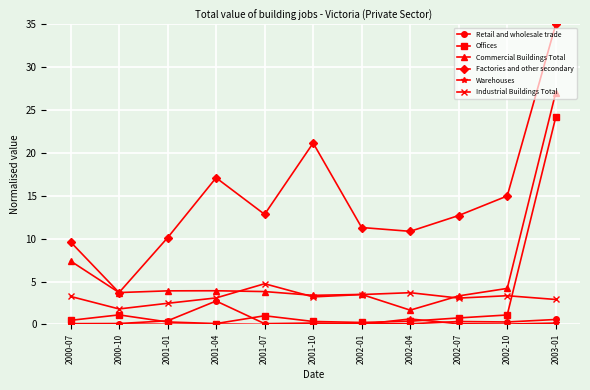

At 2003-01, list the series in order from largest to smallest.

Factories and other secondary, Commercial Buildings Total, Offices, Industrial Buildings Total, Retail and wholesale trade, Warehouses